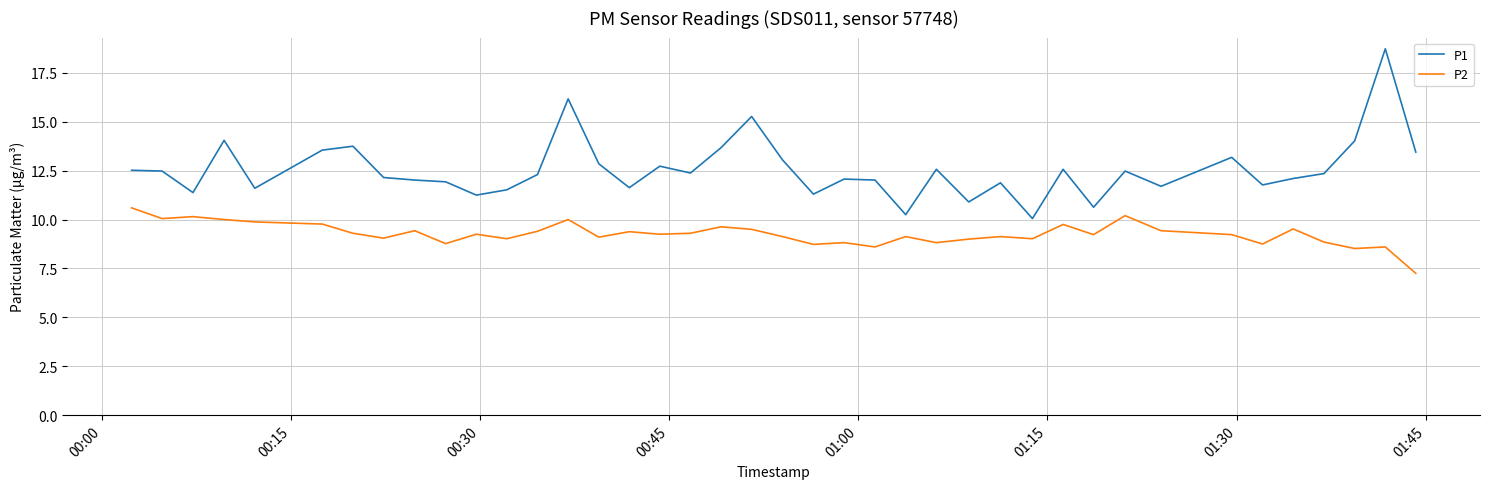

True or false: P1 and P2 cross at least once.

False